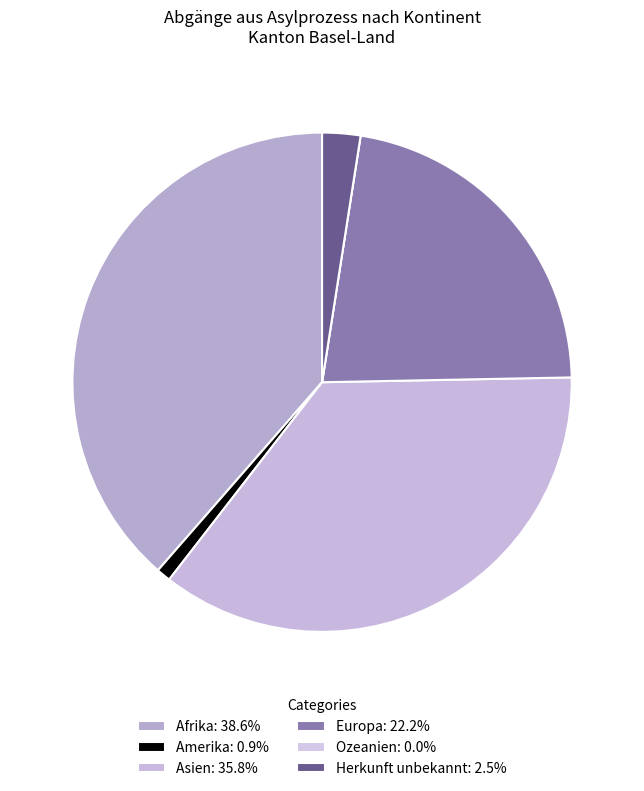

Do Ozeanien and Amerika together represent more than half of the pie?

No